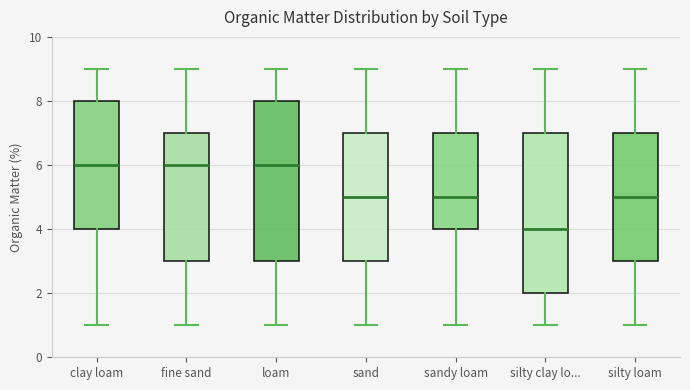

Which box's median line is the lowest?

silty clay lo...